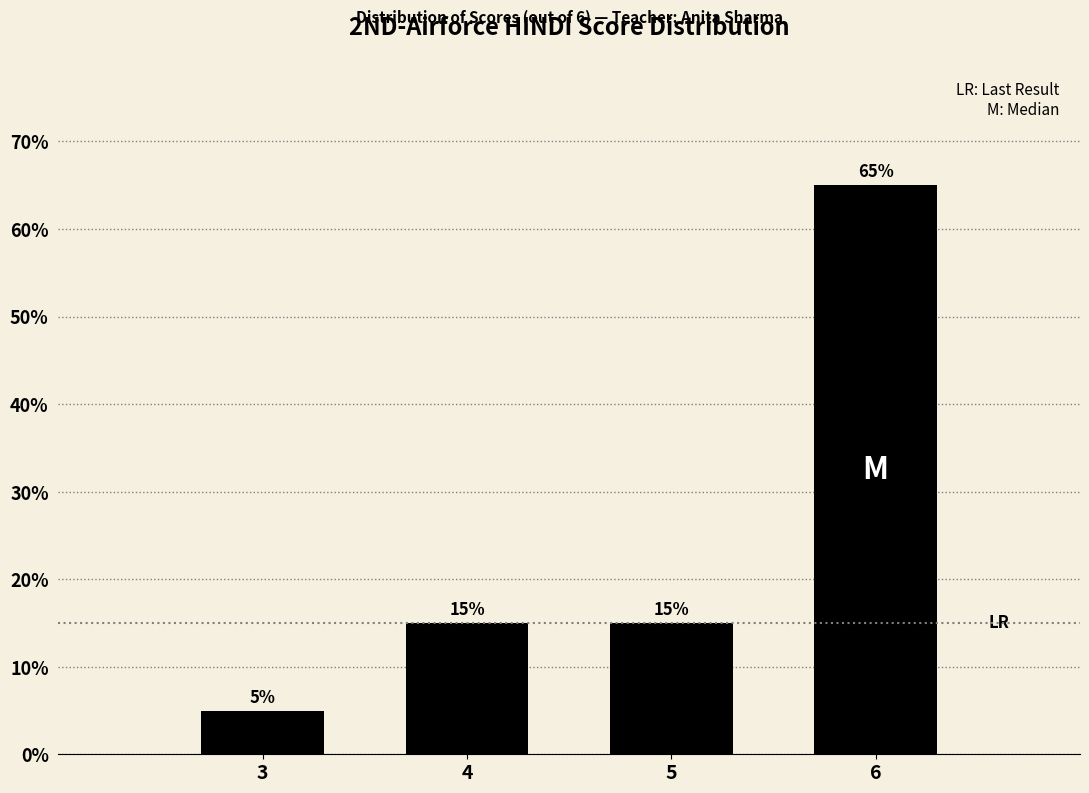

Does the chart contain any negative values?

No